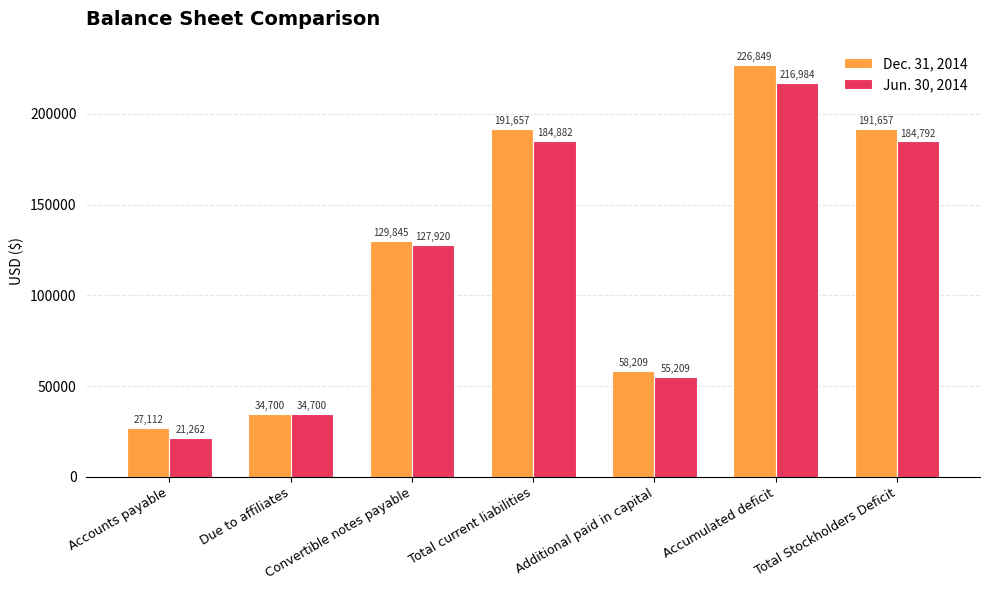

Between Total current liabilities and Accumulated deficit, which series saw the biggest shift?

Dec. 31, 2014